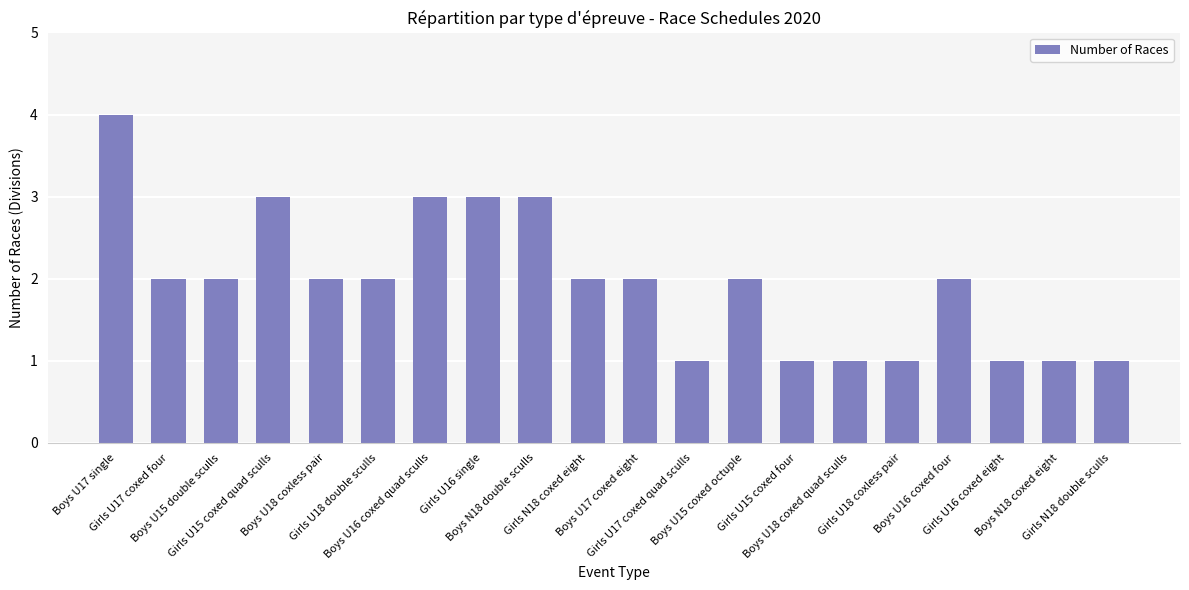

The value at Boys U15 double sculls is 3. True or false?

False